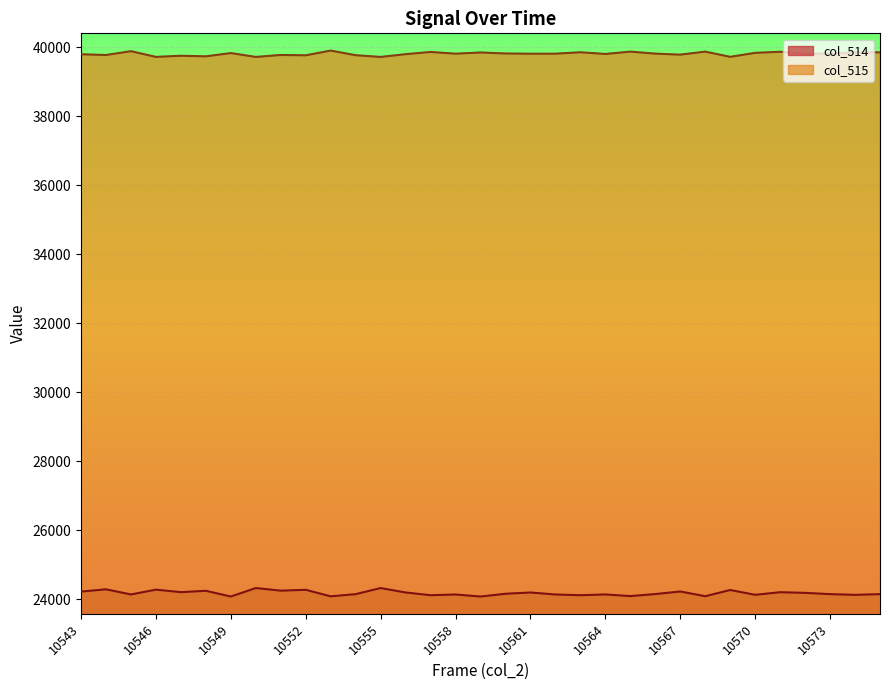

Where does the col_515 series first go above 39817?

10545